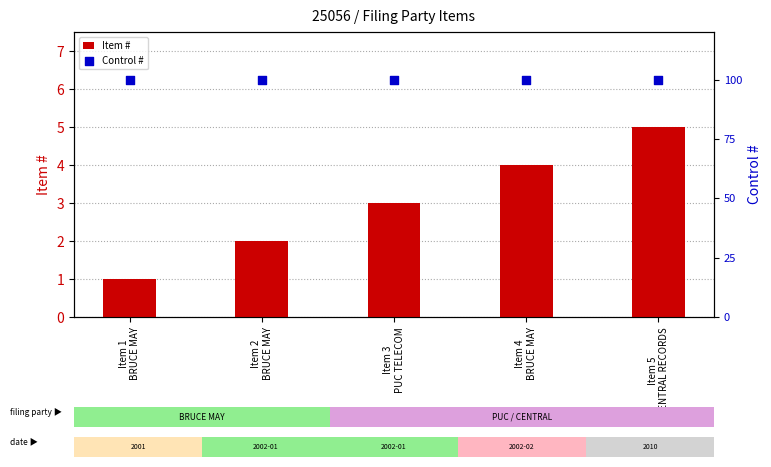

At how many categories does at least one series exceed 52?

5